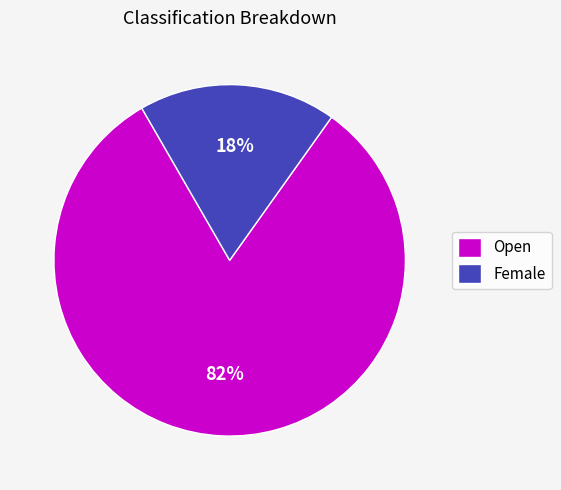

To the nearest percent, what portion does Open represent?

82%